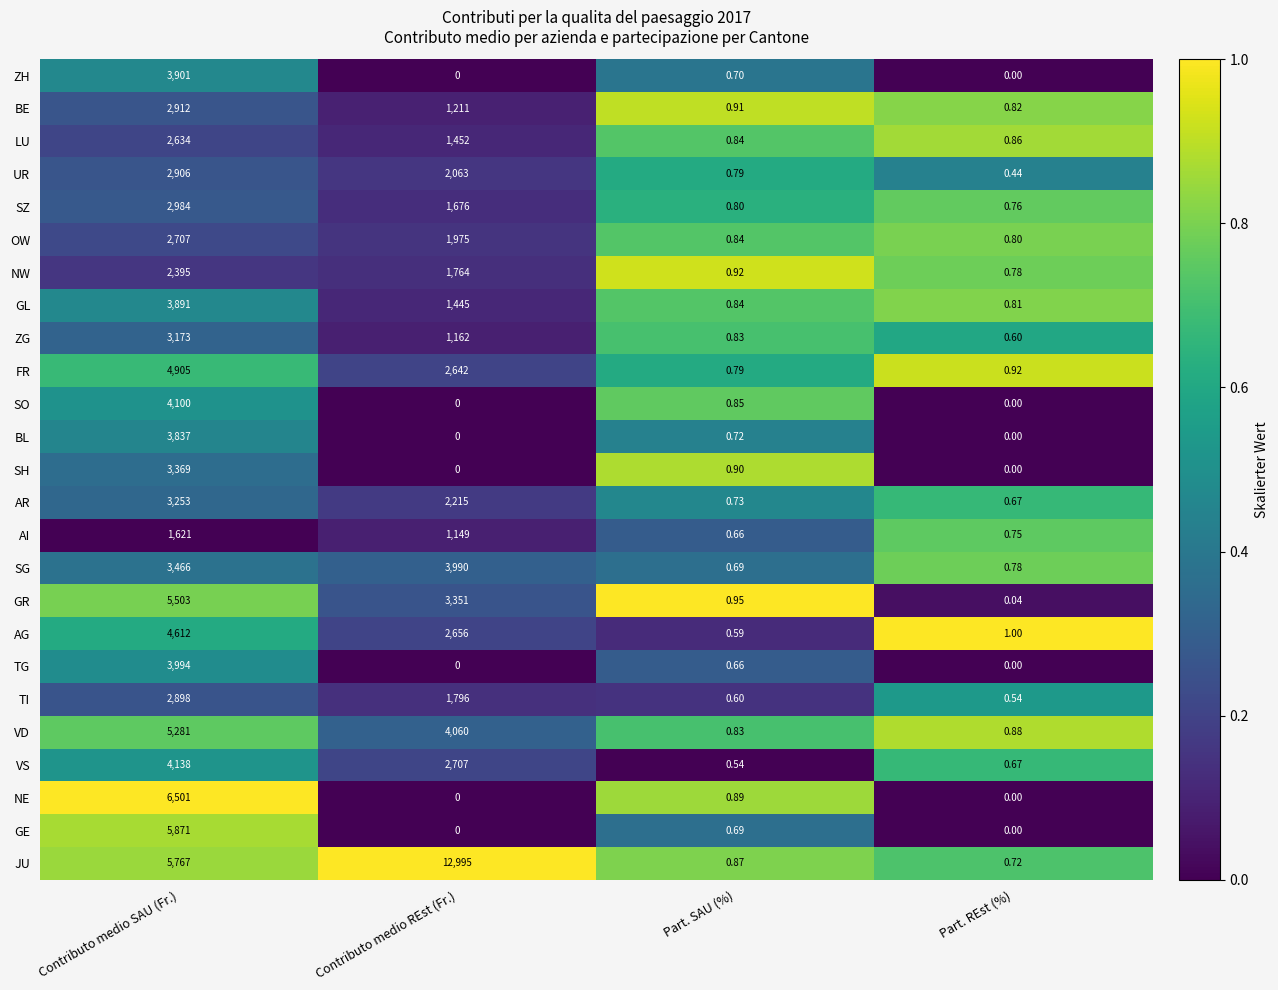

Where does the UR series first go above 2063?

Contributo medio SAU (Fr.)